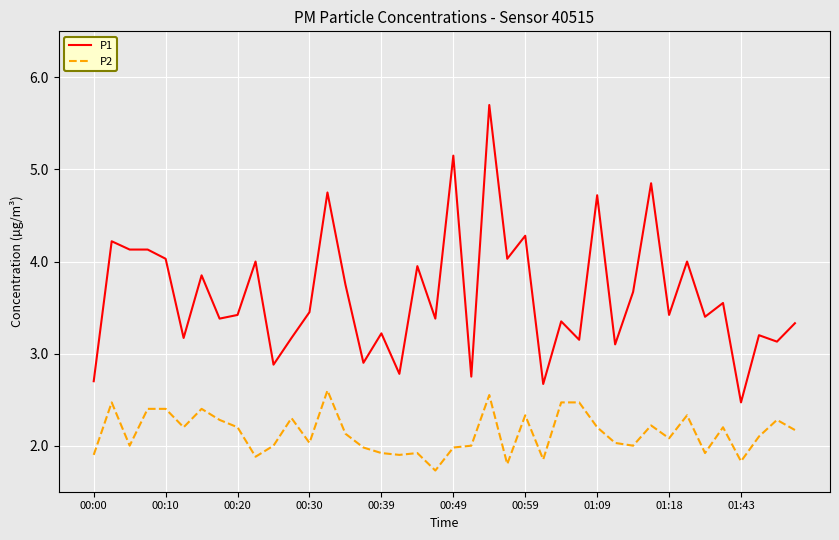

True or false: P1 and P2 intersect in this chart.

False